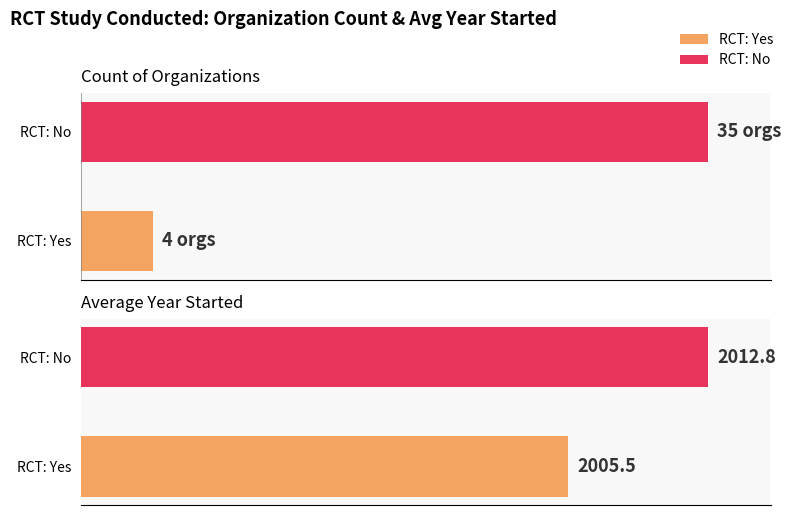

Between RCT: Yes and RCT: No, which is larger?

RCT: No